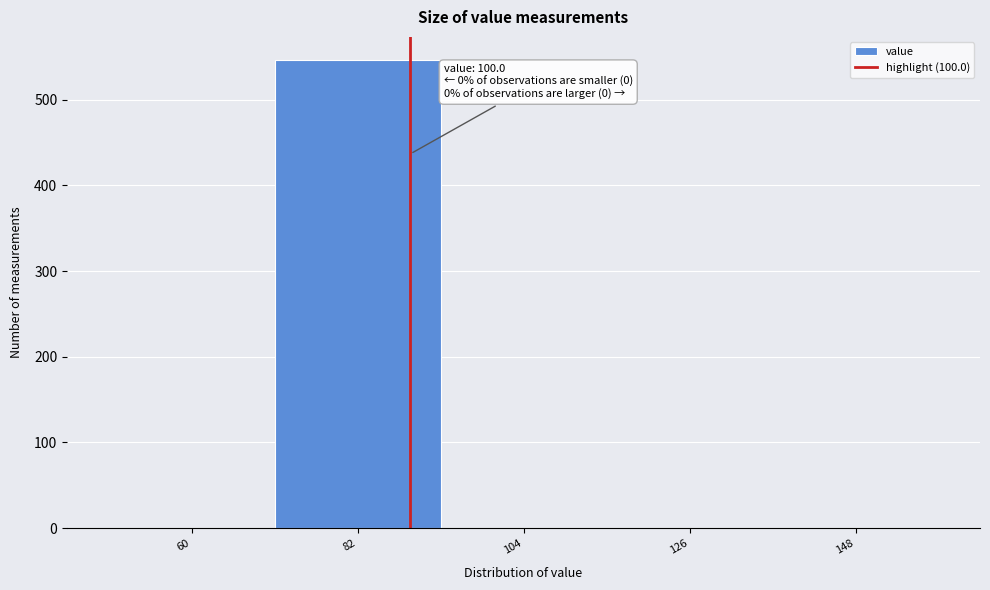

Reading left to right, transcribe all the data shown in this chart.

60=0	82=546	104=0	126=0	148=0